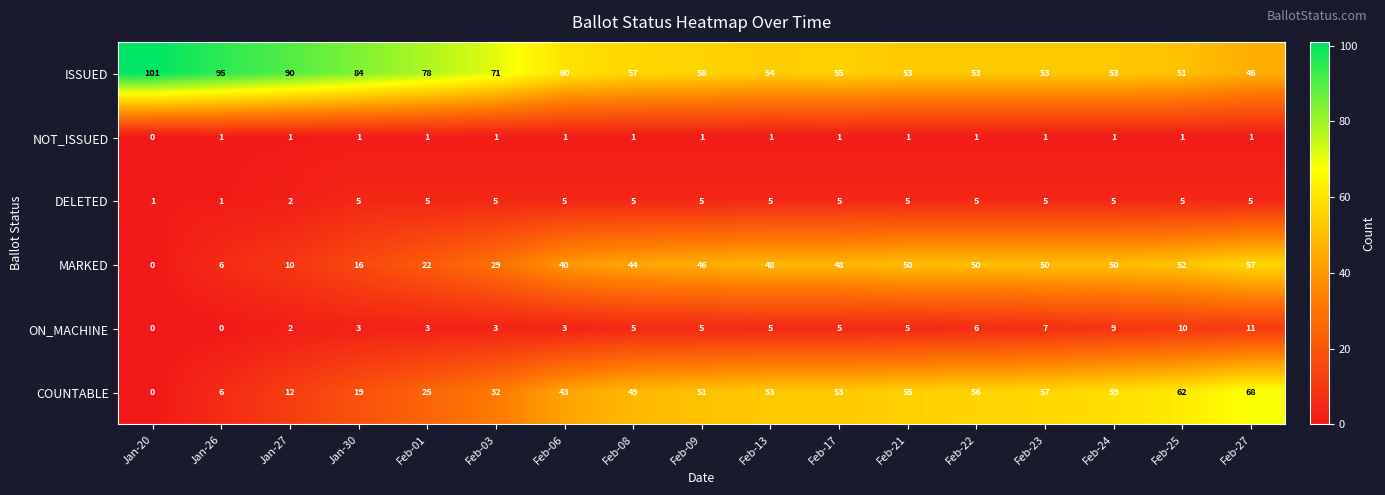

The MARKED series shows 46 at Feb-09. True or false?

True